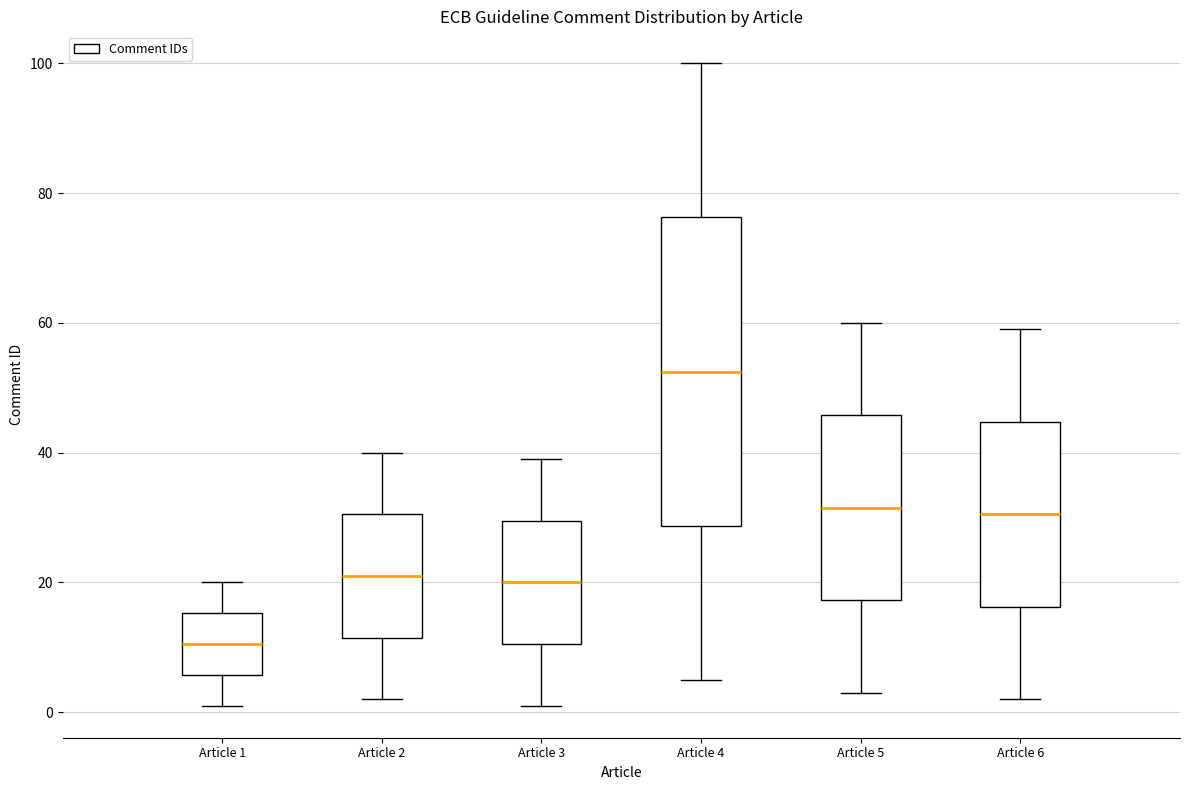

Comparing the boxes themselves (not the whiskers), which one is the tallest?

Article 4